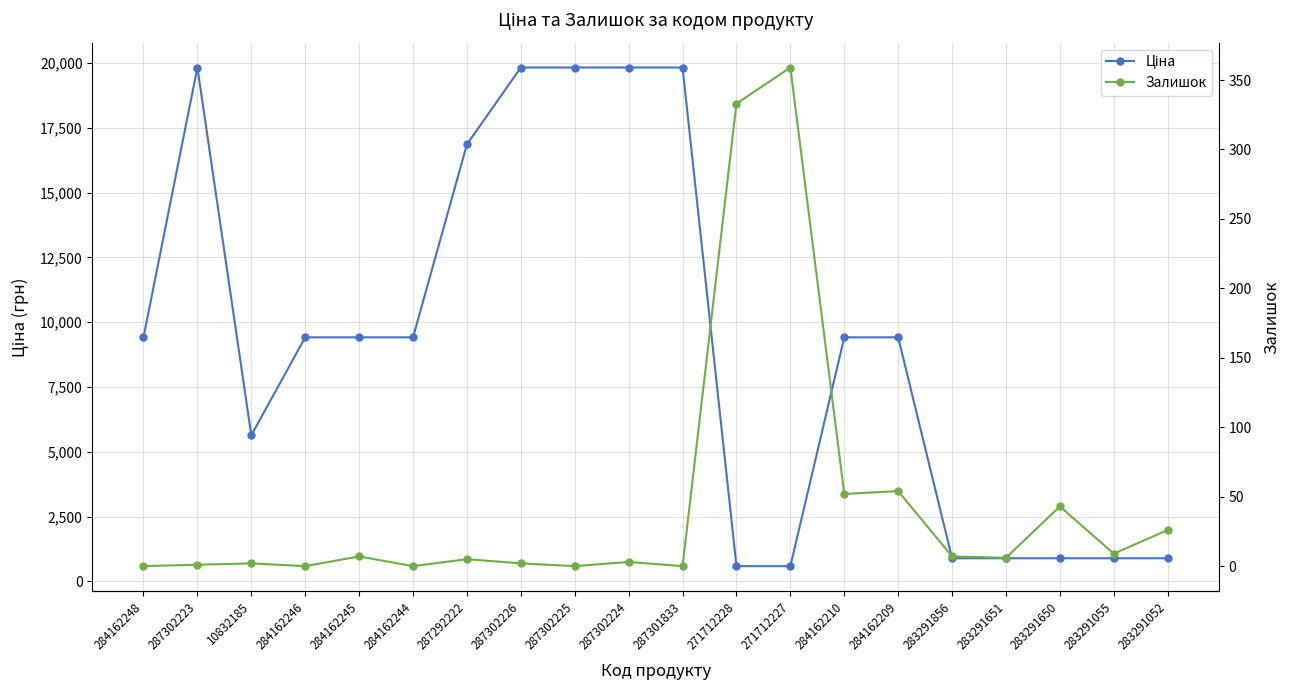

Does the chart display data point markers on the line(s)?

Yes